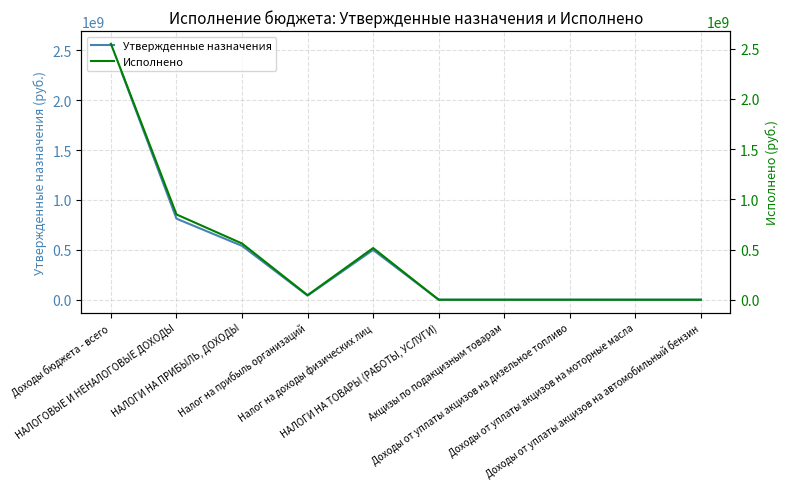

Reading left to right, transcribe all the data shown in this chart.

Утвержденные назначения: Доходы бюджета - всего=2564617250.8	НАЛОГОВЫЕ И НЕНАЛОГОВЫЕ ДОХОДЫ=812305500.0	НАЛОГИ НА ПРИБЫЛЬ, ДОХОДЫ=539801900.0	Налог на прибыль организаций=41001800.0	Налог на доходы физических лиц=498800100.0	НАЛОГИ НА ТОВАРЫ (РАБОТЫ, УСЛУГИ)=68300.0	Акцизы по подакцизным товарам=68300.0	Доходы от уплаты акцизов на дизельное топливо=68300.0	Доходы от уплаты акцизов на моторные масла=0.0	Доходы от уплаты акцизов на автомобильный бензин=0.0
Исполнено: Доходы бюджета - всего=2547515134.3	НАЛОГОВЫЕ И НЕНАЛОГОВЫЕ ДОХОДЫ=849067116.5	НАЛОГИ НА ПРИБЫЛЬ, ДОХОДЫ=559808597.2	Налог на прибыль организаций=45280123.9	Налог на доходы физических лиц=514528473.3	НАЛОГИ НА ТОВАРЫ (РАБОТЫ, УСЛУГИ)=81885.4	Акцизы по подакцизным товарам=81885.4	Доходы от уплаты акцизов на дизельное топливо=42304.9	Доходы от уплаты акцизов на моторные масла=244.4	Доходы от уплаты акцизов на автомобильный бензин=43940.8